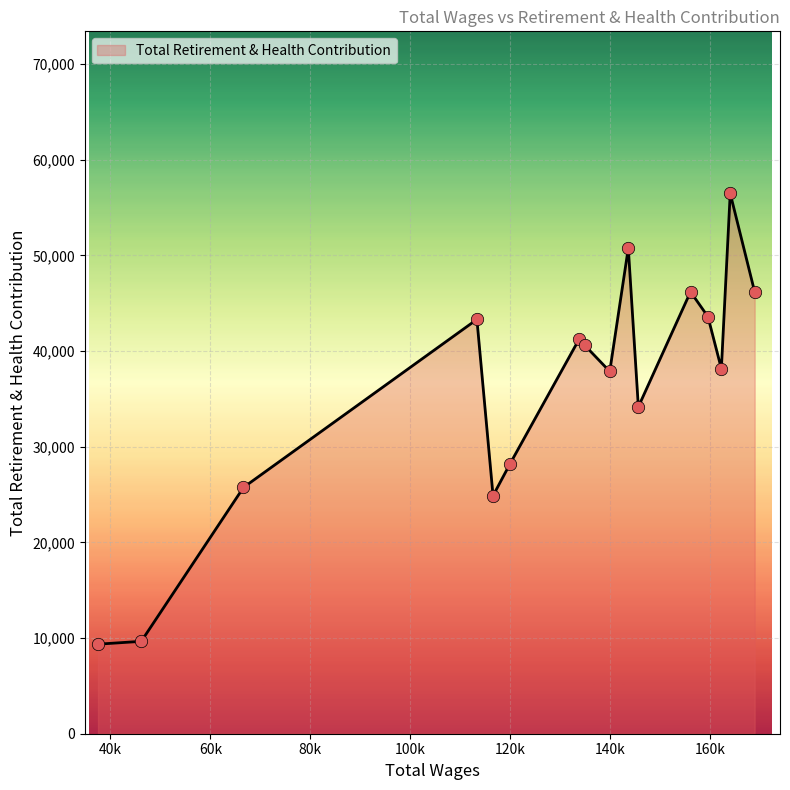

What is the difference between the maximum and minimum values?

47118